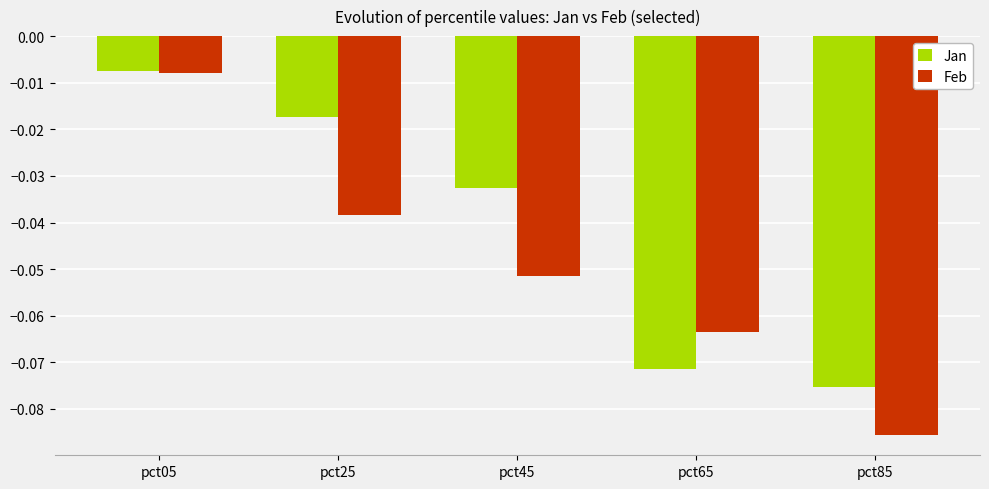

Is the value of Feb at pct65 greater than the value of Jan at pct05?

No